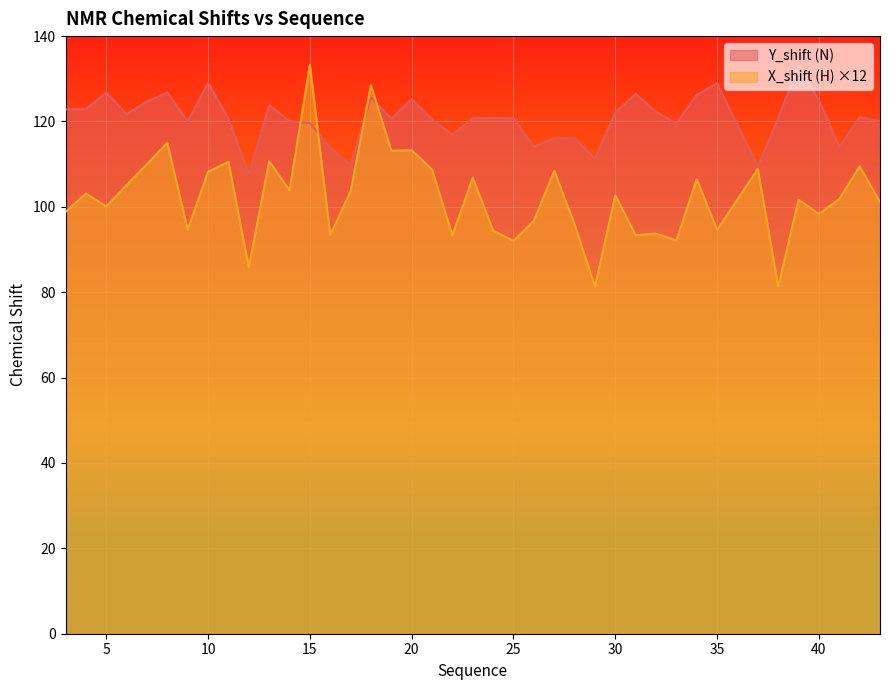

Reading right to left, extract all data points from this chart.

Y_shift (N): 120.1	121.0	114.1	125.0	132.9	120.8	109.4	128.9	126.2	119.6	122.3	126.5	122.2	111.3	116.1	116.0	114.1	120.7	120.9	120.8	116.9	120.4	125.2	120.6	125.6	109.7	113.8	119.6	120.1	123.8	107.6	120.7	129.1	120.0	126.8	124.7	121.7	126.8	122.9	122.8
X_shift (H): 101.2	109.5	101.9	98.3	101.7	81.3	108.9	94.6	106.5	92.1	93.7	93.4	102.7	81.3	95.9	108.5	96.7	92.0	94.5	106.8	93.3	108.7	113.3	113.2	128.5	103.7	93.4	133.3	103.9	110.7	85.9	110.5	108.2	94.7	115.0	110.1	105.1	100.1	103.1	98.8